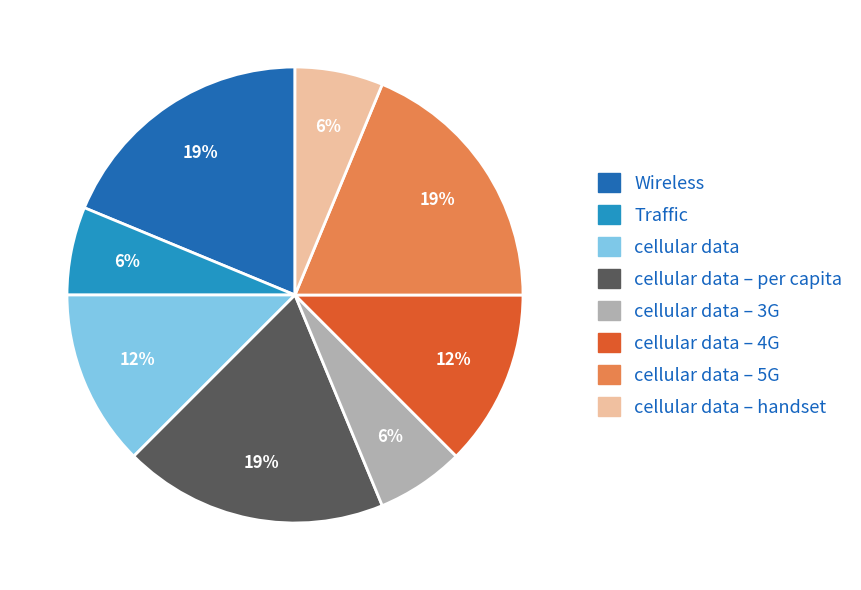

The cellular data – 5G slice represents 27% of the pie. True or false?

False